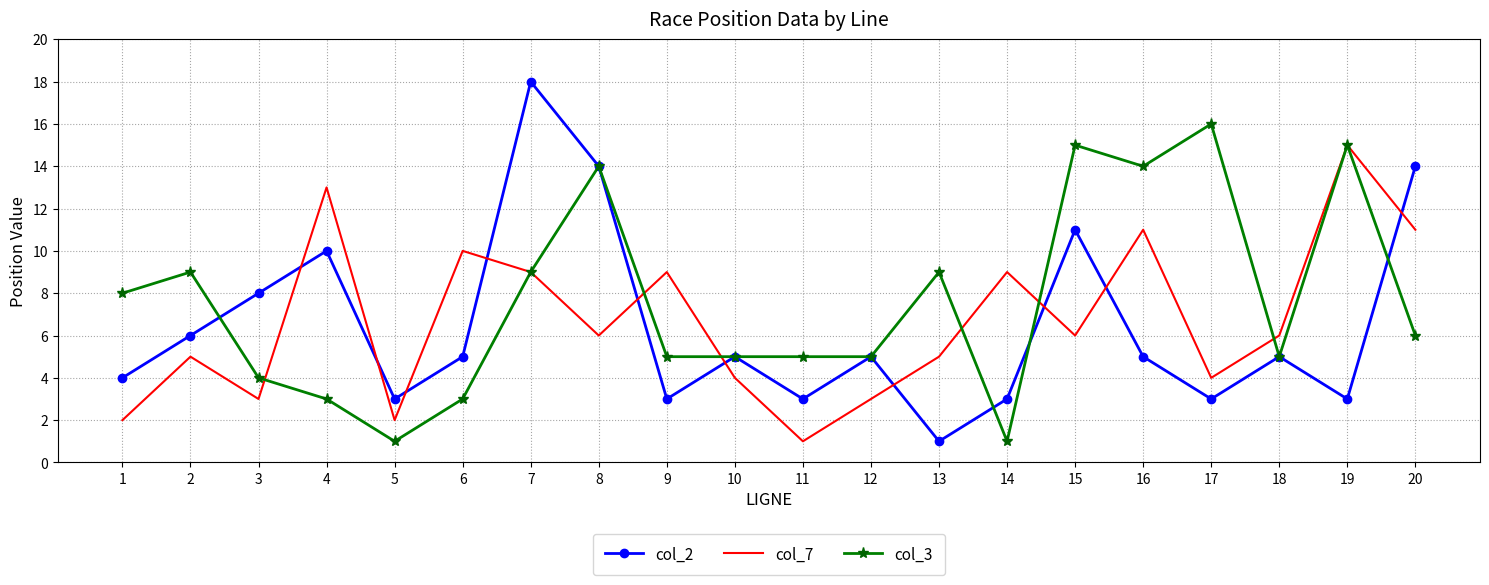

Which series has the largest range (max minus min)?

col_2